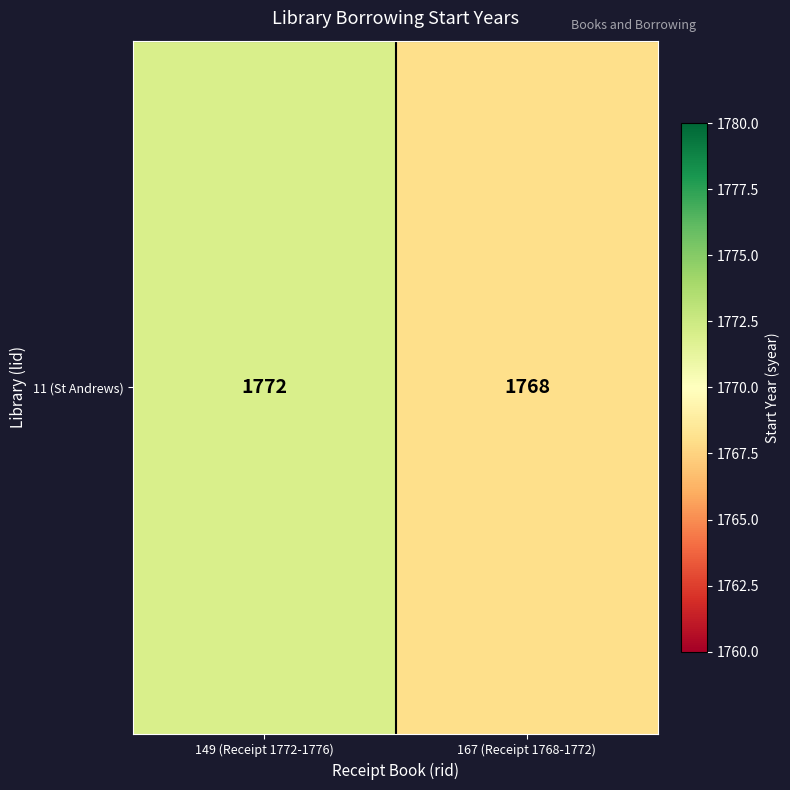

The chart shows a value of 454 at 149 (Receipt 1772-1776). True or false?

False